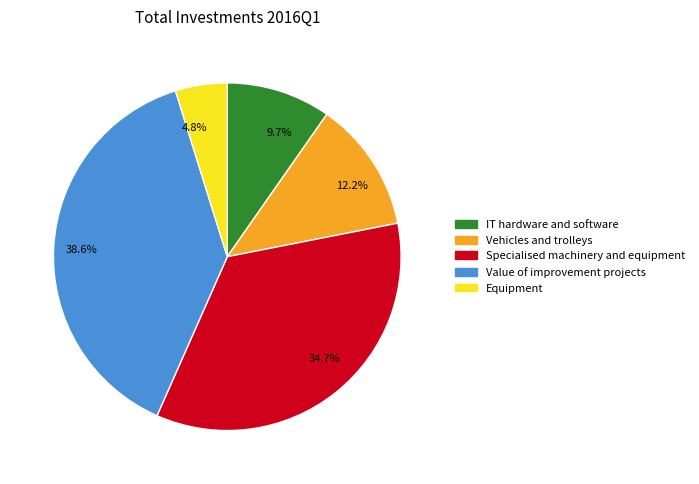

How many segments does this pie chart have?

5